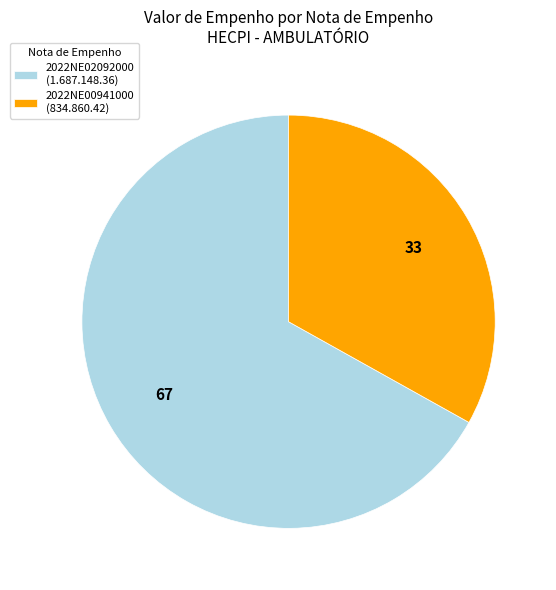

Between 2022NE00941000 and 2022NE02092000, which is larger?

2022NE02092000